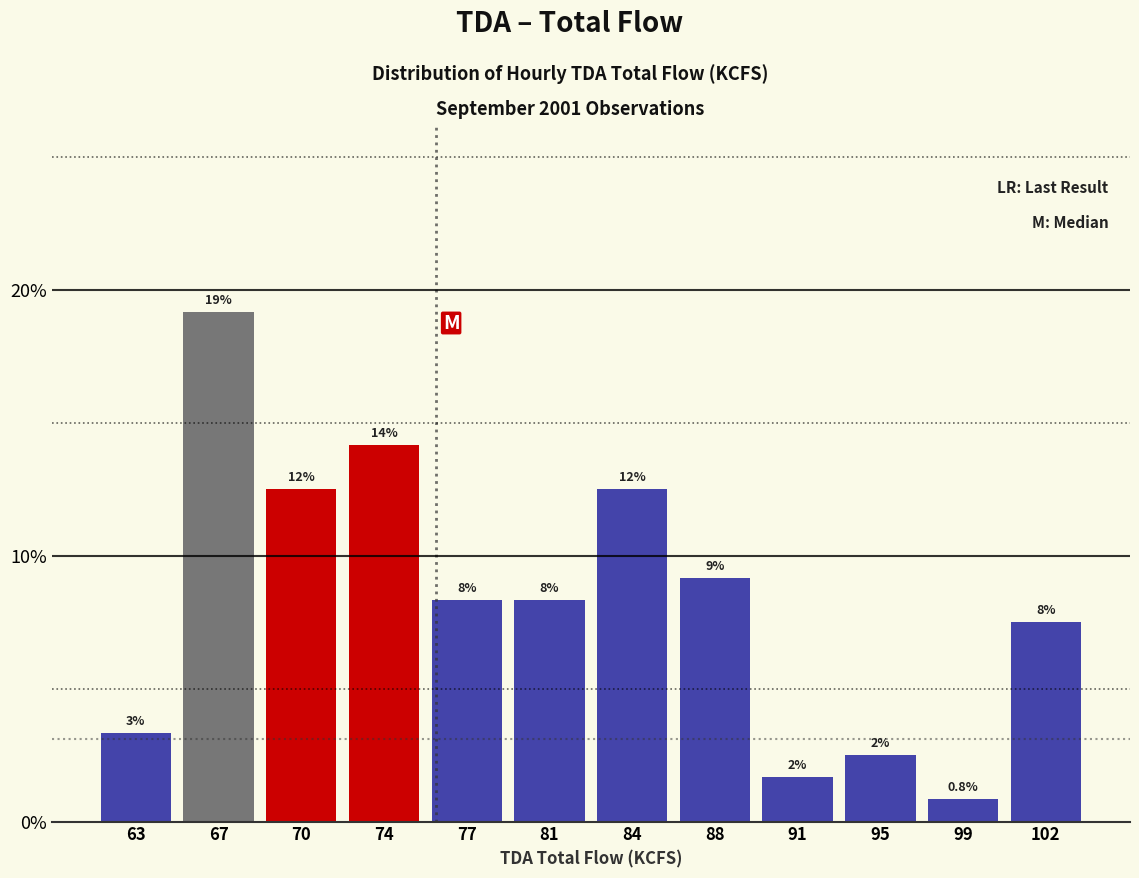

Does the chart contain any negative values?

No